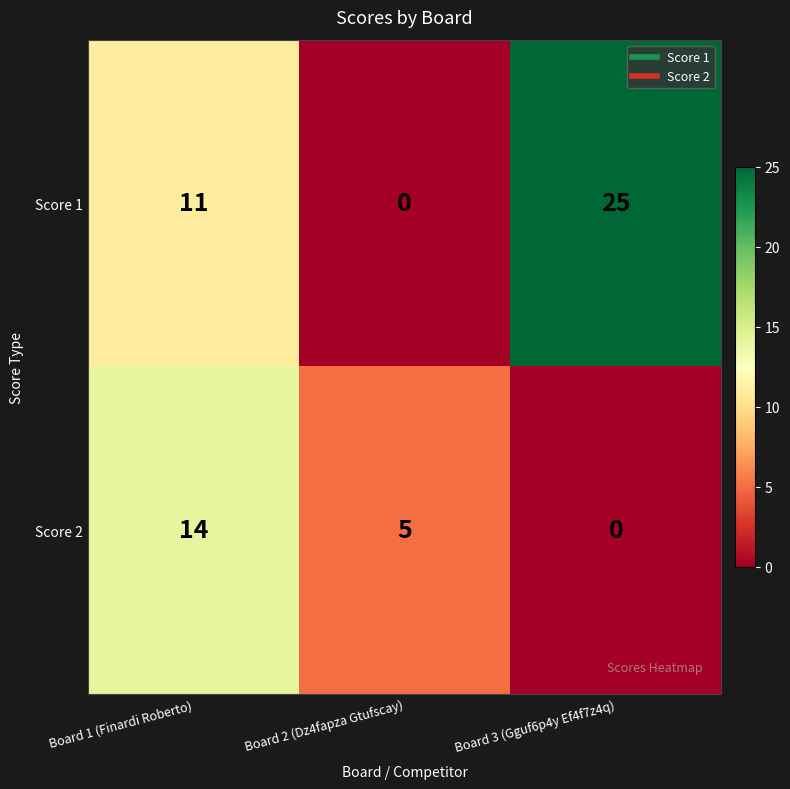

Rank the series by their average value, from lowest to highest.

Score 2, Score 1